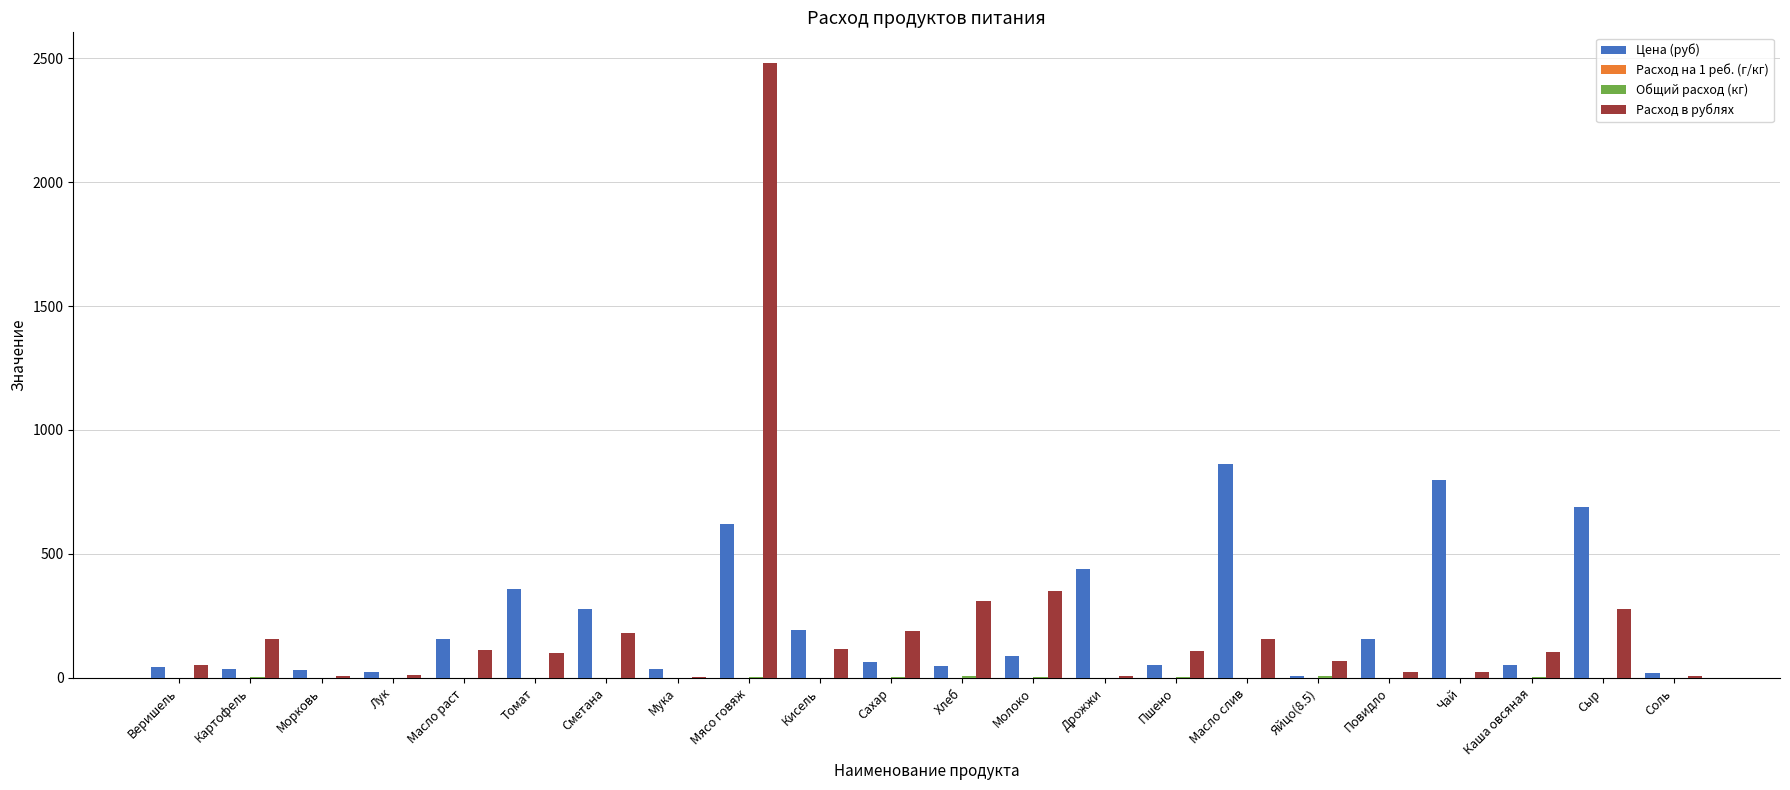

At which category is the sum across all series the highest?

Мясо говяж